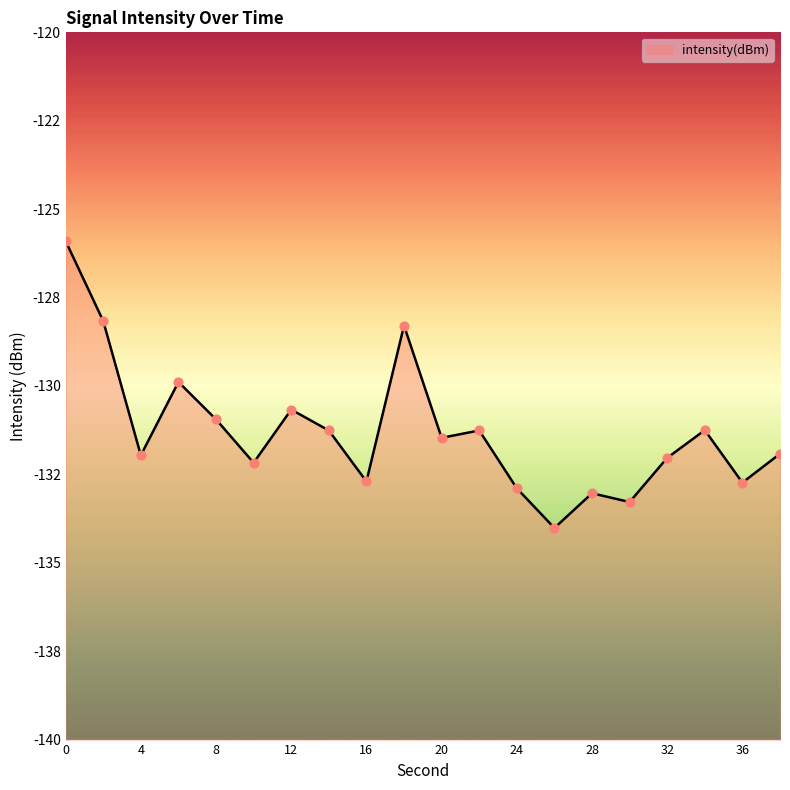

What is the change in value from 12 to 18?

+2.4